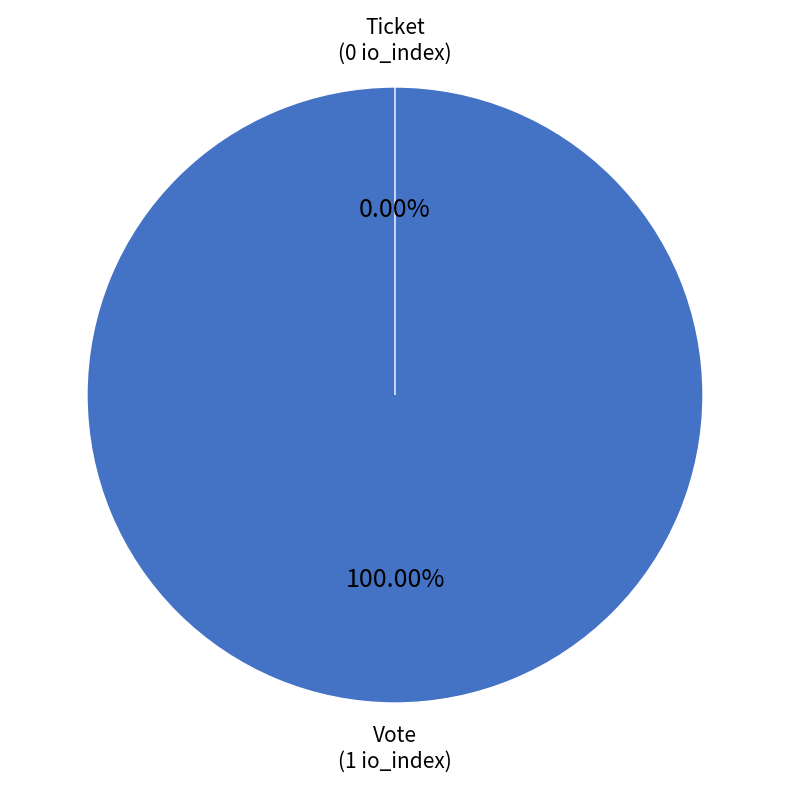

Is there a majority slice in this chart?

Yes